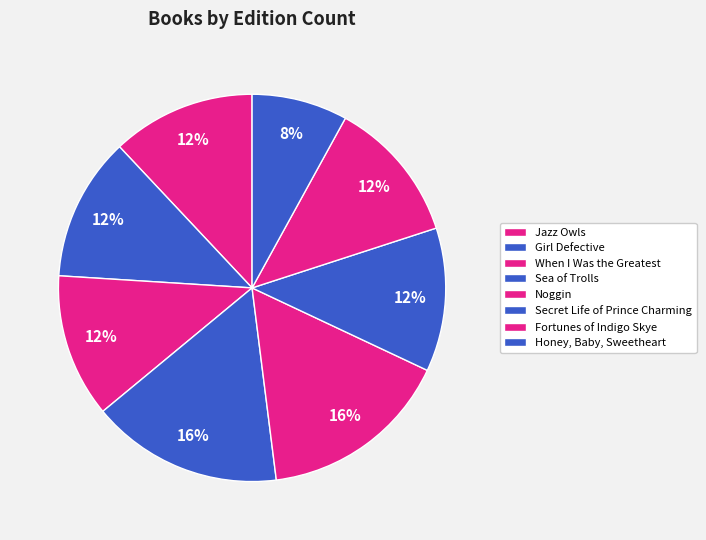

How many slices are in this pie chart?

8